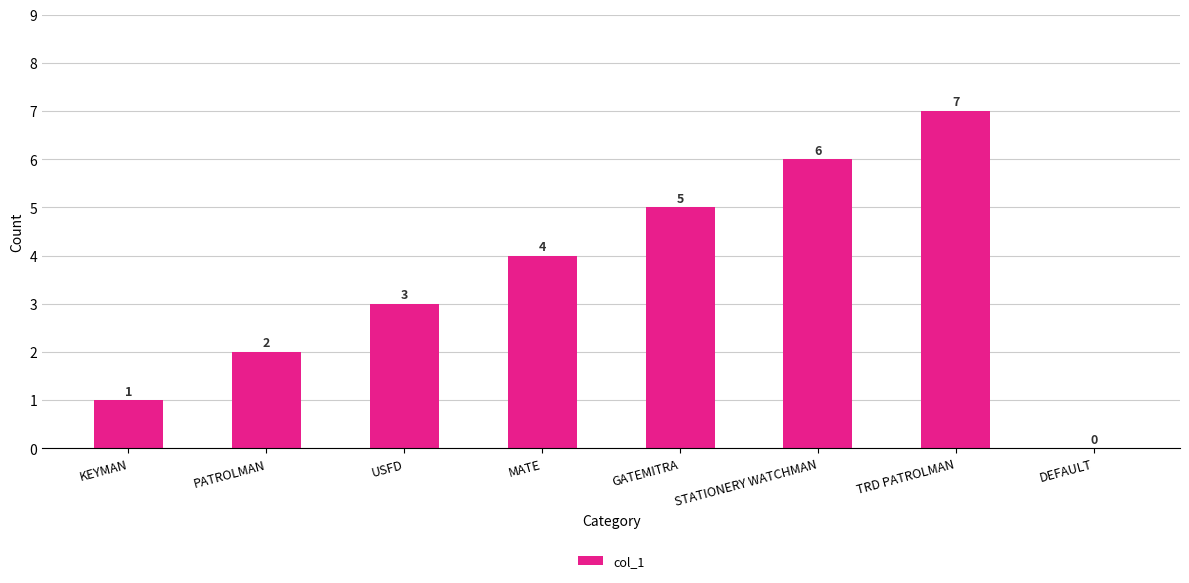

How many data points does each series have?

8